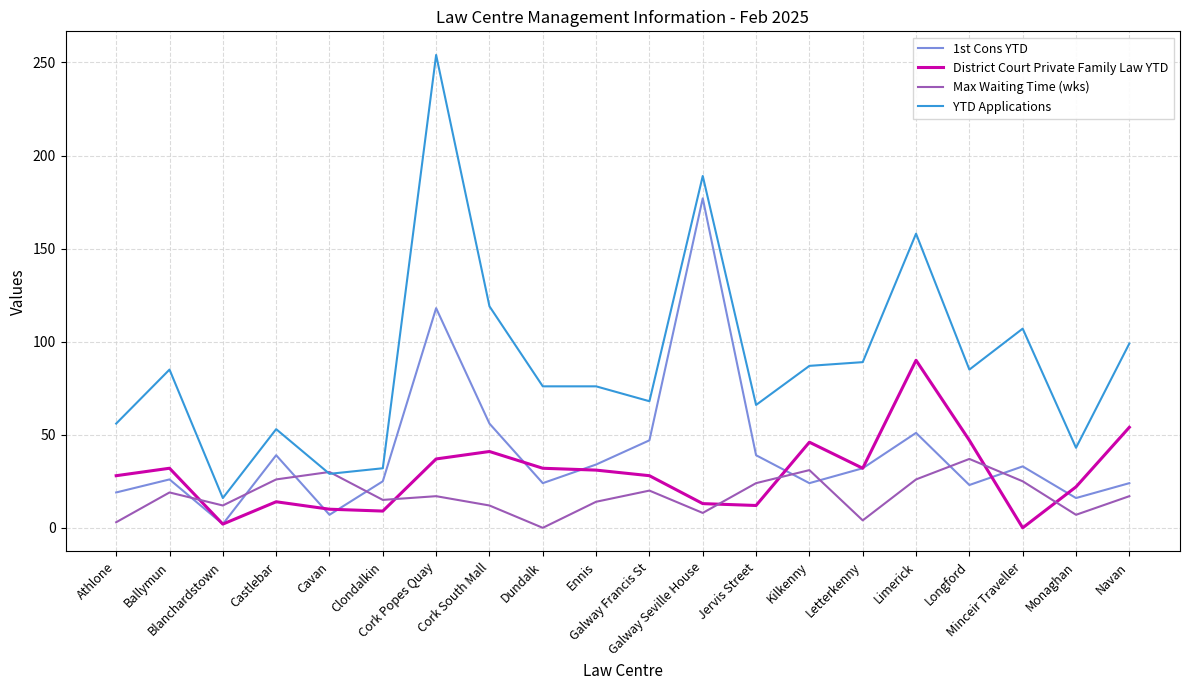

List the series in order of their peak value, lowest first.

Max Waiting Time (wks), District Court Private Family Law YTD, 1st Cons YTD, YTD Applications